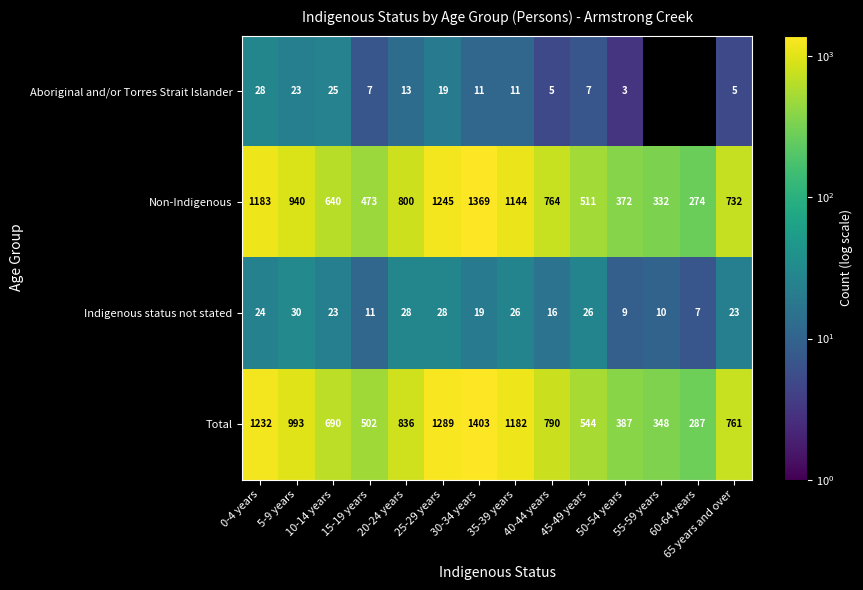

What is the difference between the highest and lowest values at 65 years and over?

756